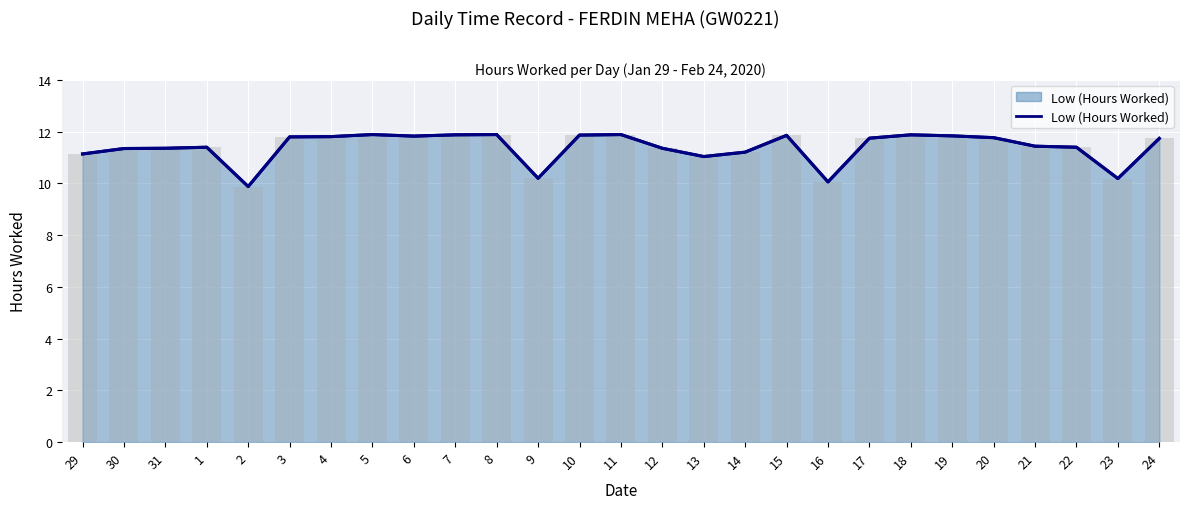

What is the value of the 4th bar from the left?

11.4